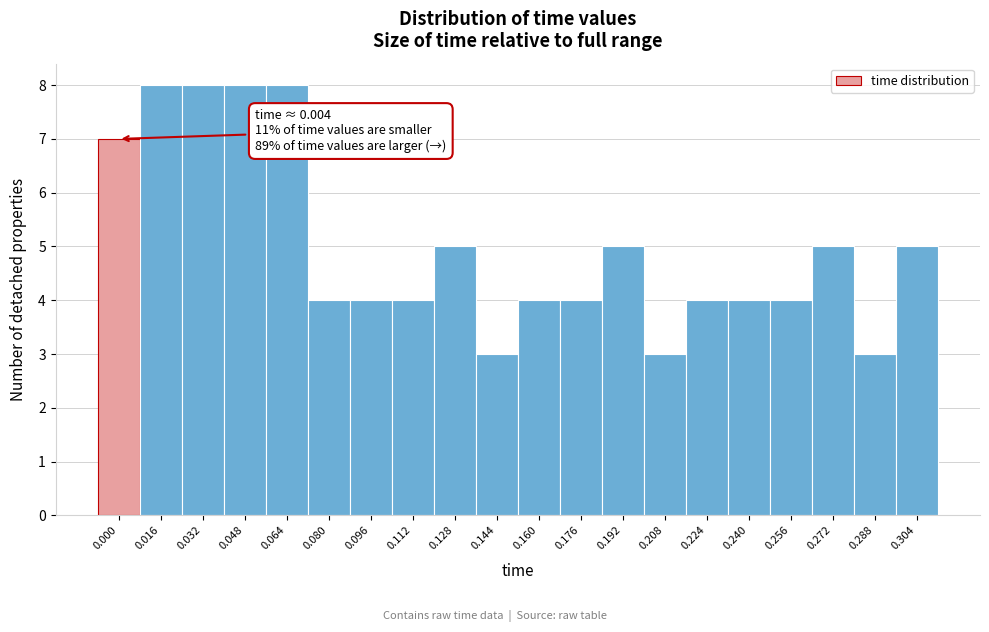

Reading left to right, what are all the values shown in this chart?

0.000=7	0.016=8	0.032=8	0.048=8	0.064=8	0.080=4	0.096=4	0.112=4	0.128=5	0.144=3	0.160=4	0.176=4	0.192=5	0.208=3	0.224=4	0.240=4	0.256=4	0.272=5	0.288=3	0.304=5